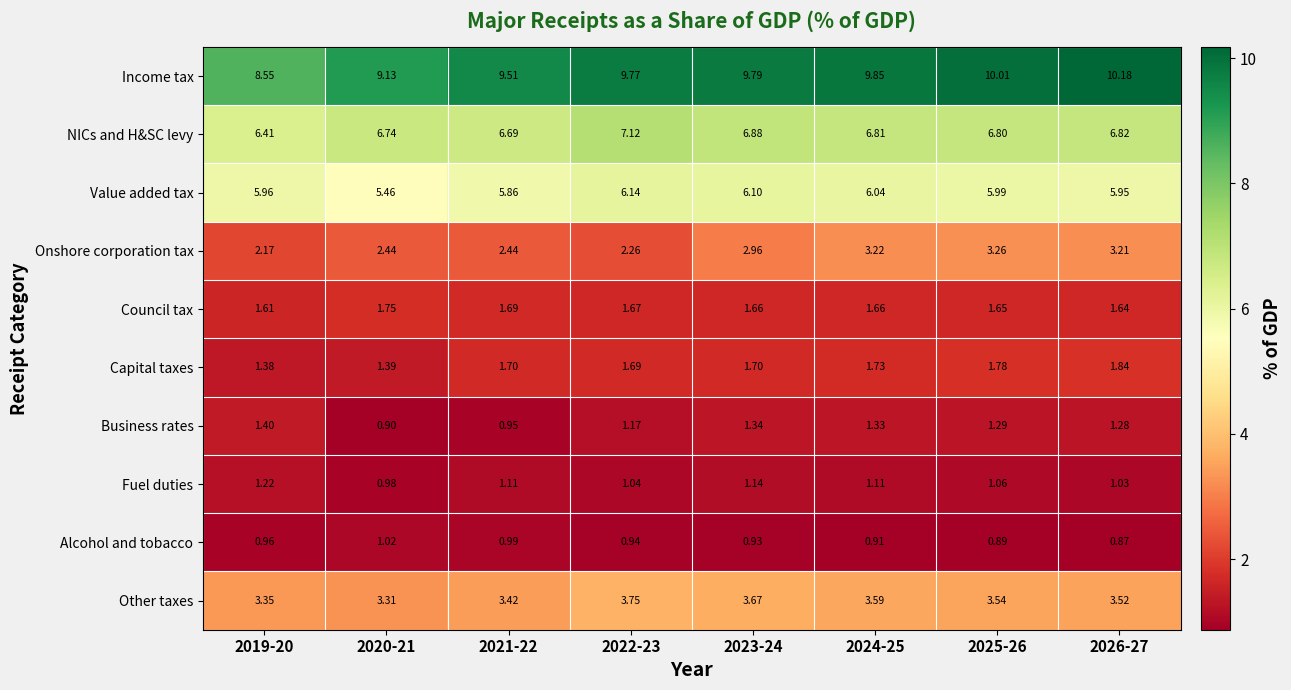

Which series has the largest total across all categories?

Income tax